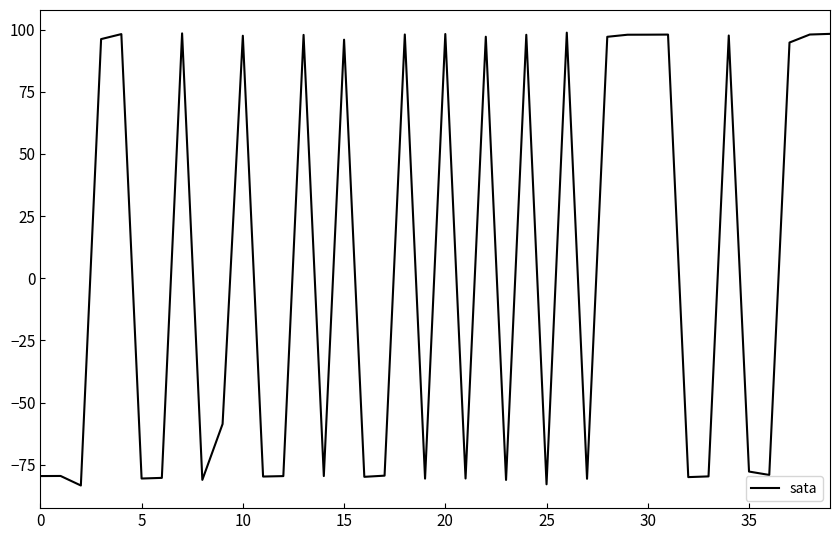

What is the difference between the maximum and minimum values?

182.1